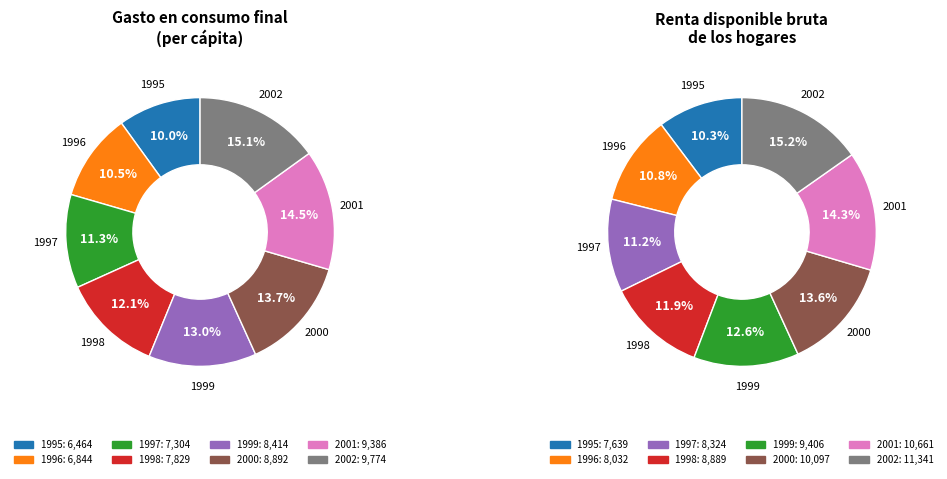

To the nearest percent, what is the difference between the 1998 and 1997 slice percentages?

1%